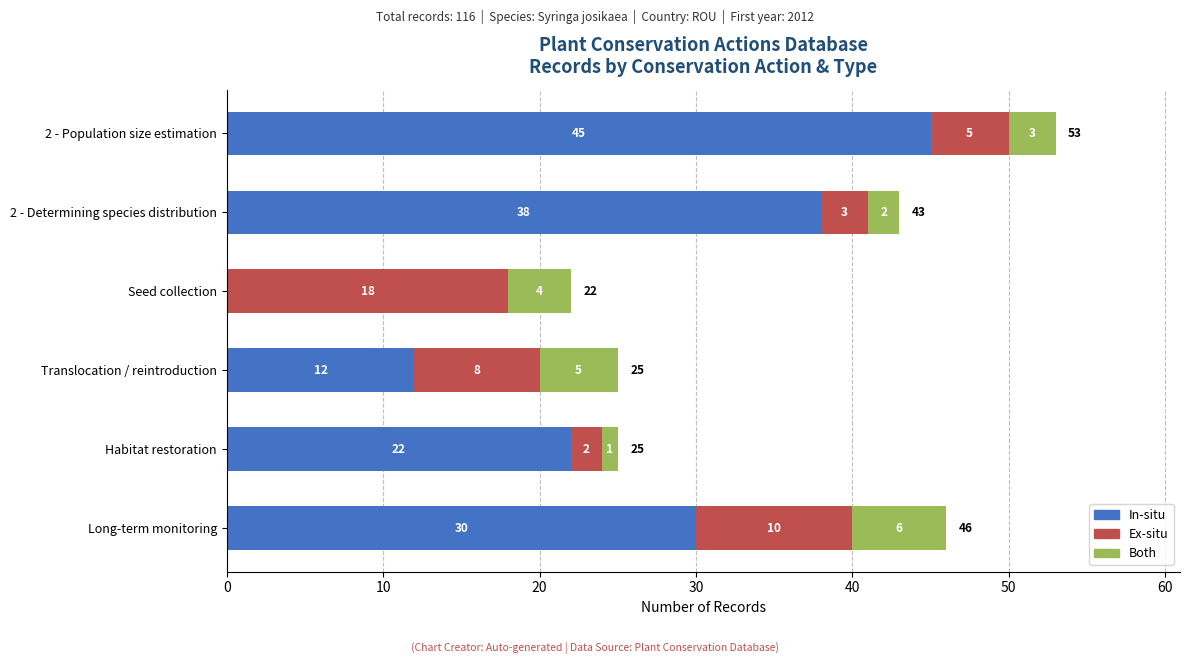

Which category has the highest value in the In-situ series?

2 - Population size estimation